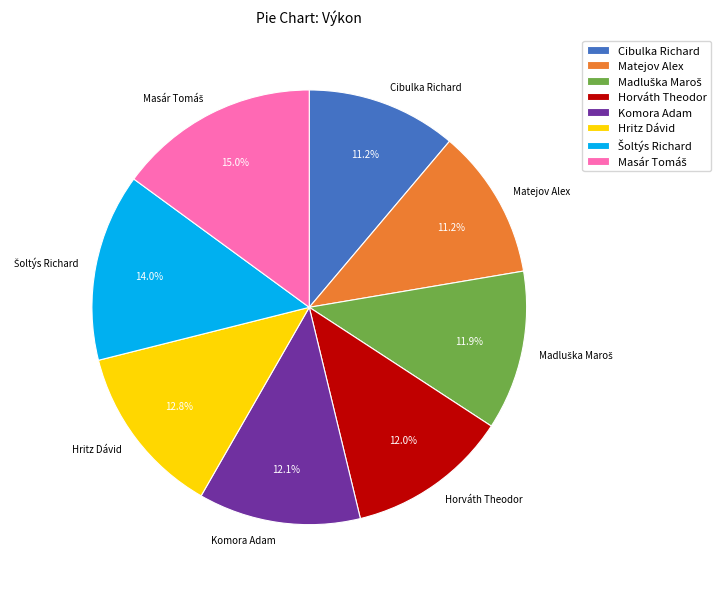

What portion of the pie excludes Matejov Alex?

88.8%